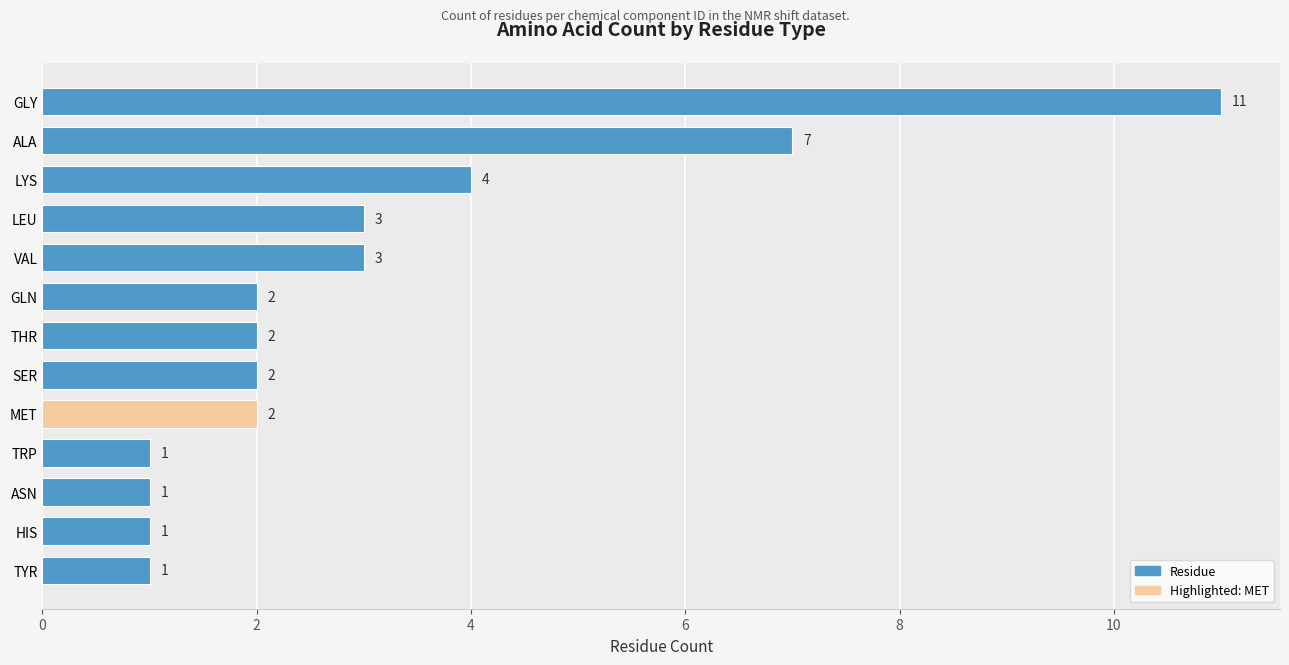

Which label corresponds to the largest value in the chart?

GLY